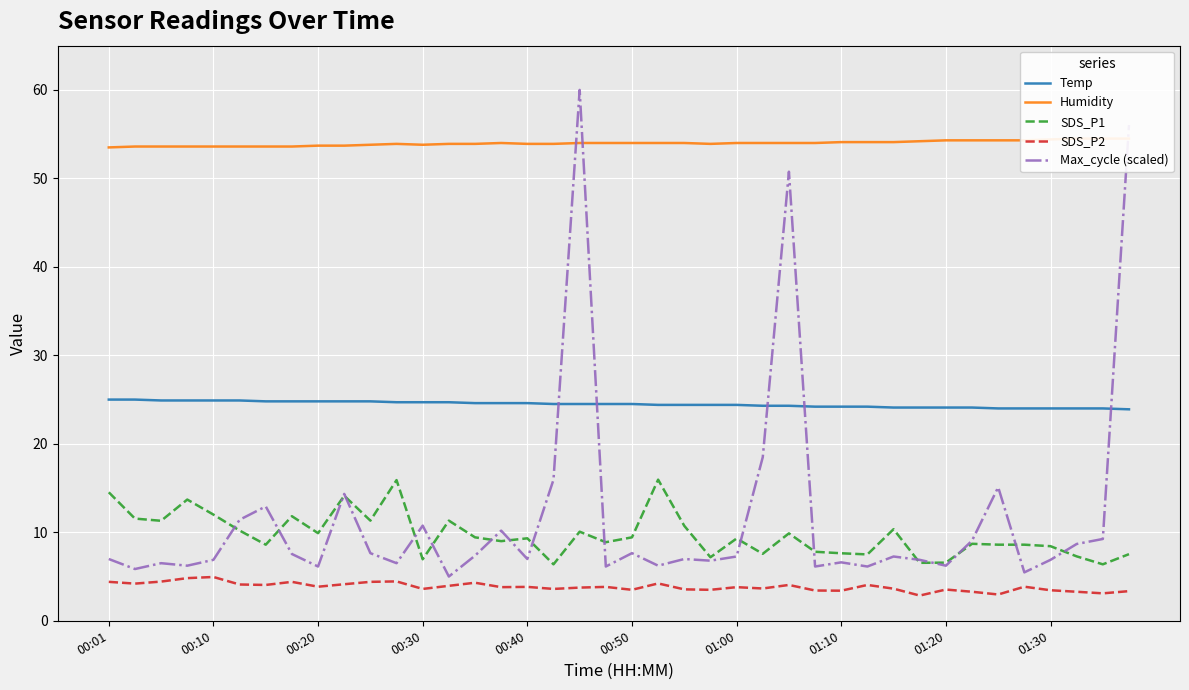

True or false: Temp and SDS_P1 intersect in this chart.

False